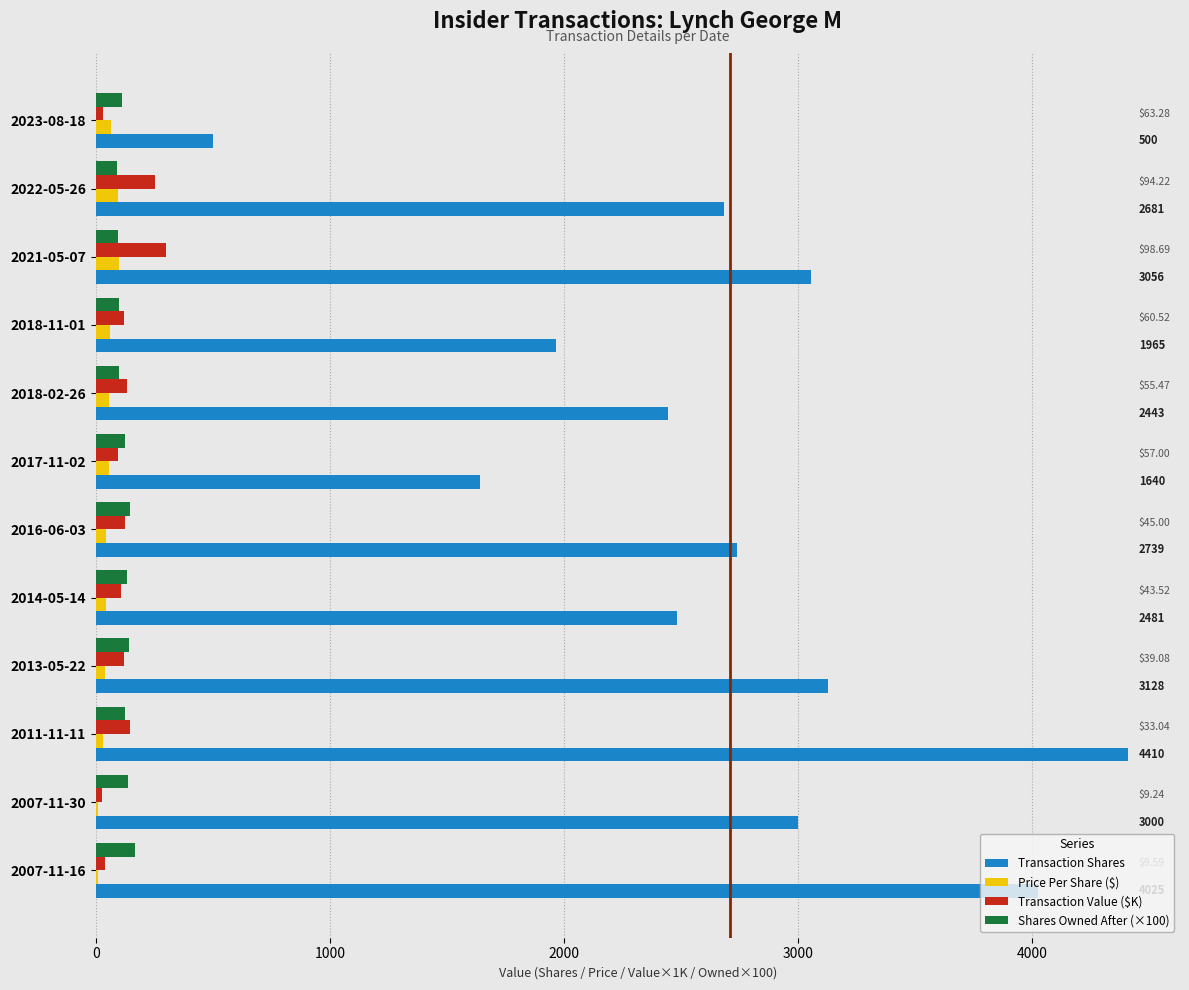

Which series has the largest total across all categories?

Transaction Shares